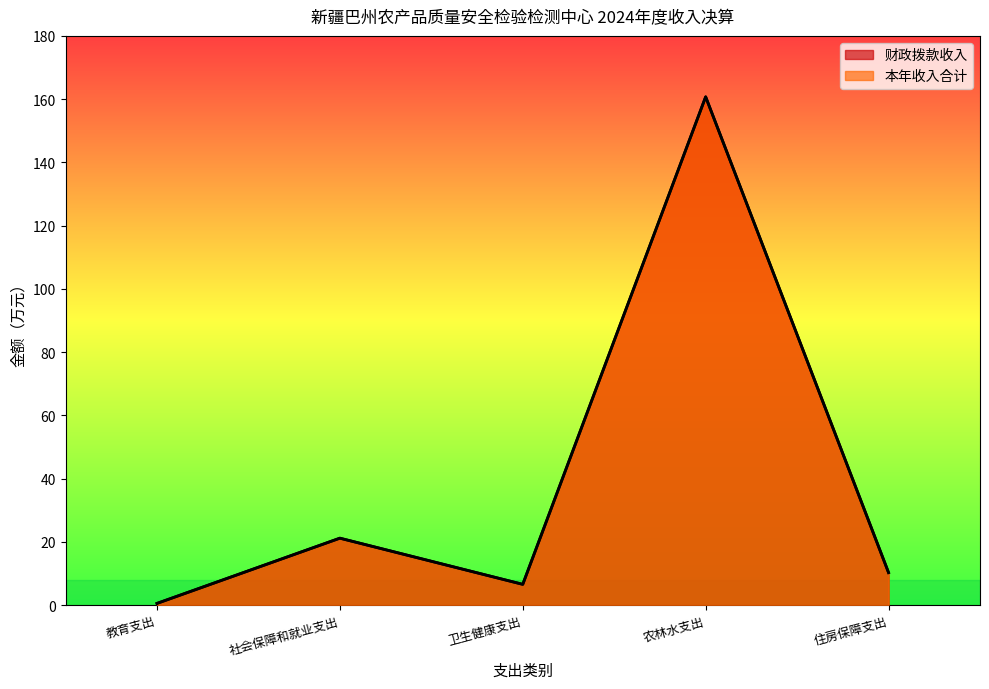

In 财政拨款收入, how many points are lower than both neighbors (excluding endpoints)?

1